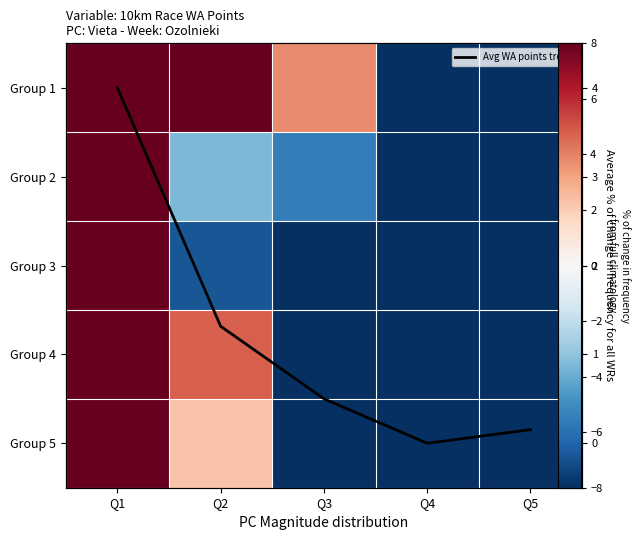

Which series has the largest range (max minus min)?

Group 5